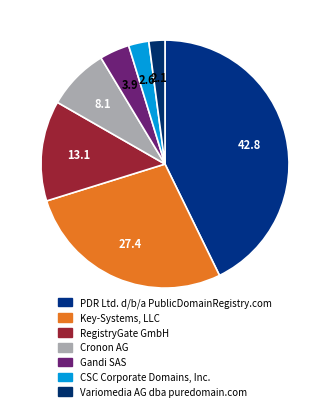

What is the ratio of the value at RegistryGate GmbH to the value at Variomedia AG dba puredomain.com?

6.3